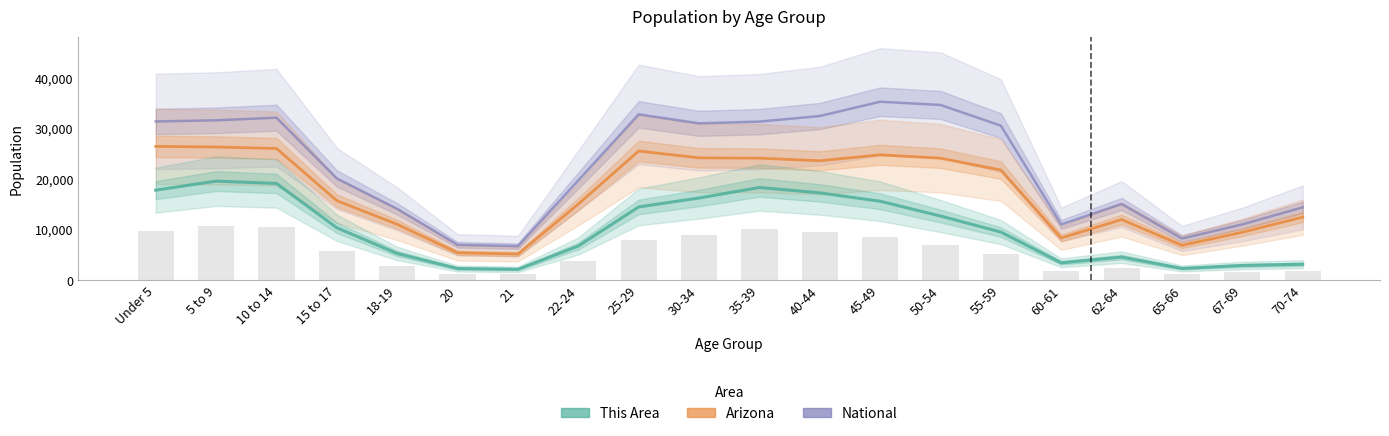

At which category does the chart reach its peak across all series?

45-49